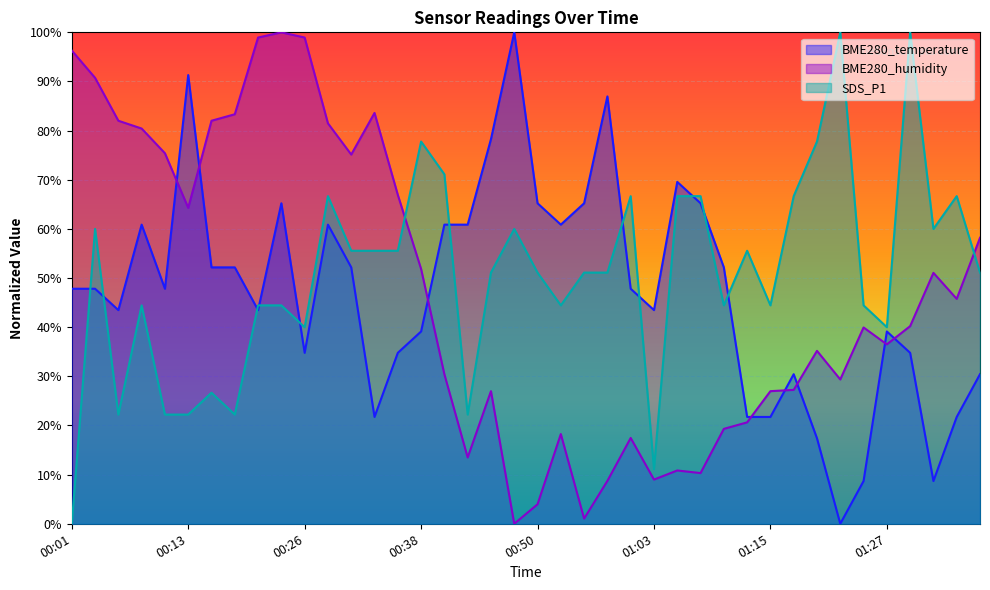

Is it true that BME280_temperature equals 28.5 at 00:43?

False